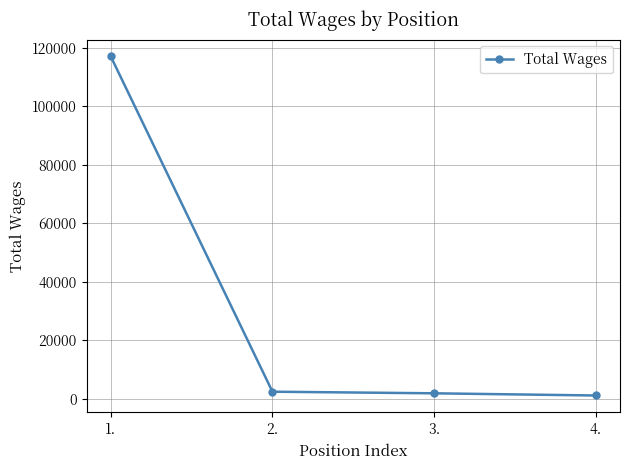

How many lines are shown in the chart?

1